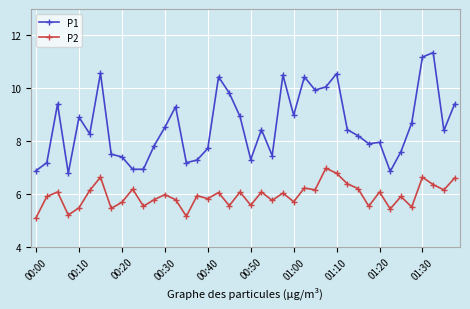

What is the sum of all P1 values?

343.3